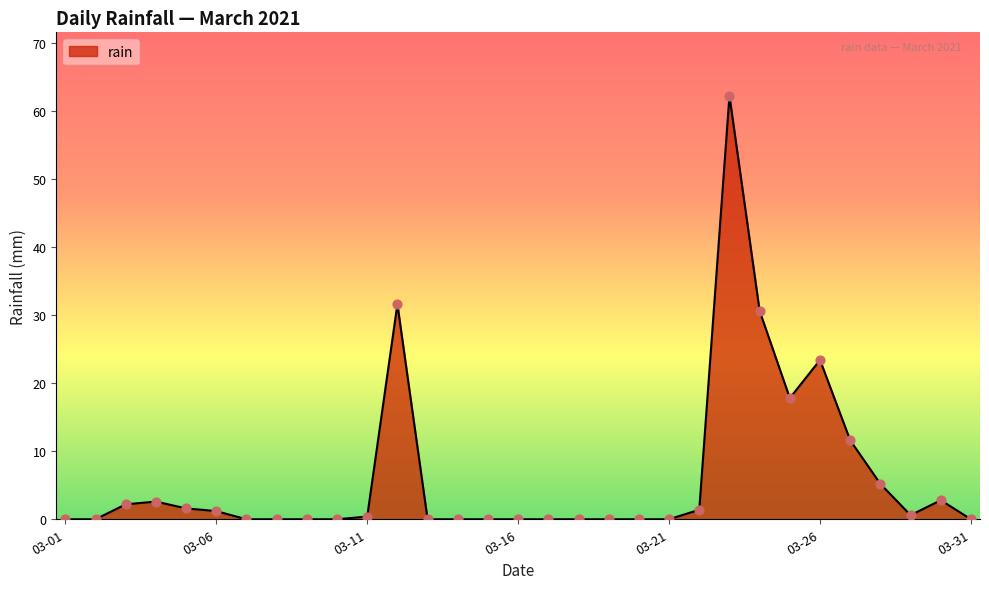

What is the difference between the maximum and minimum values?

62.2